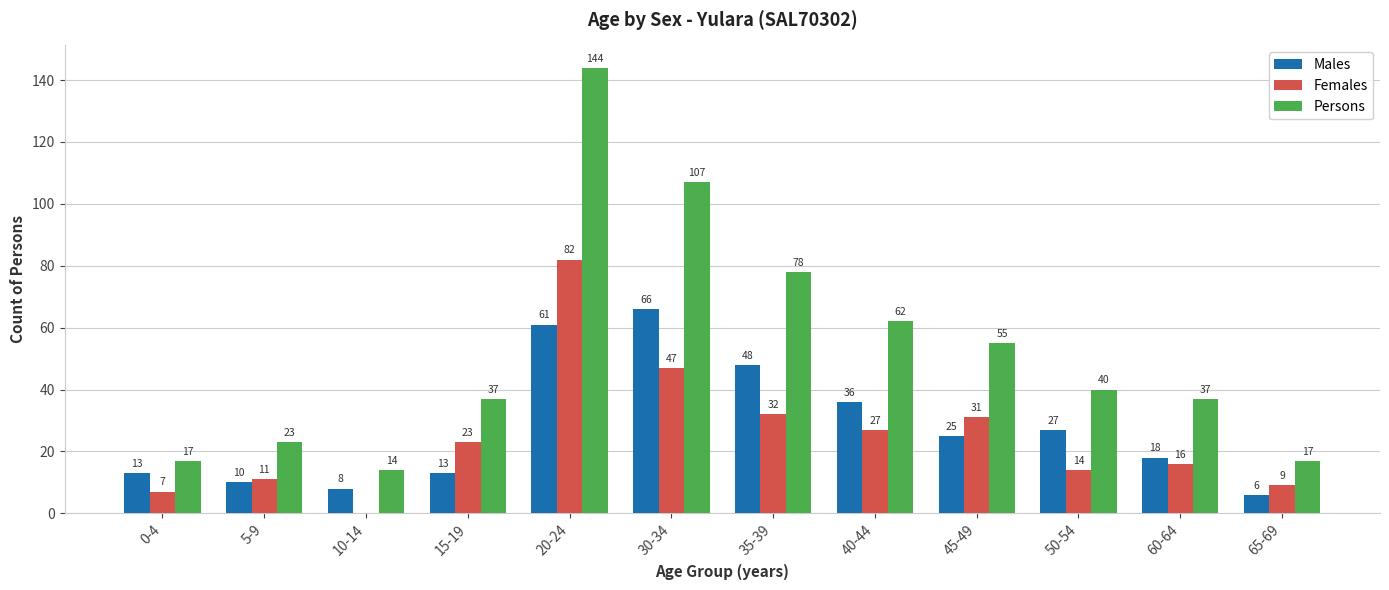

What is the approximate value of Persons at 0-4?

17